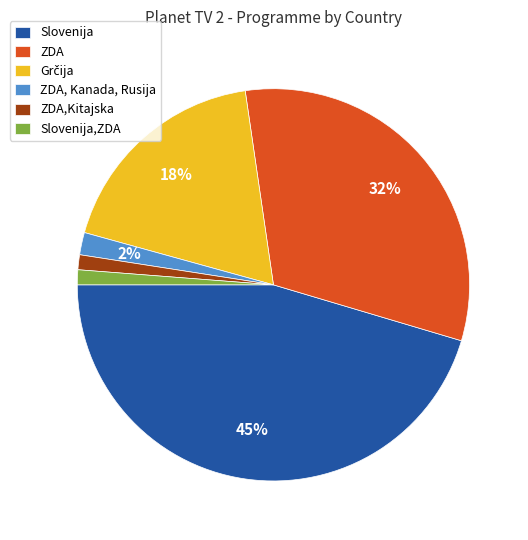

Which has a higher value, Slovenija or Slovenija,ZDA?

Slovenija